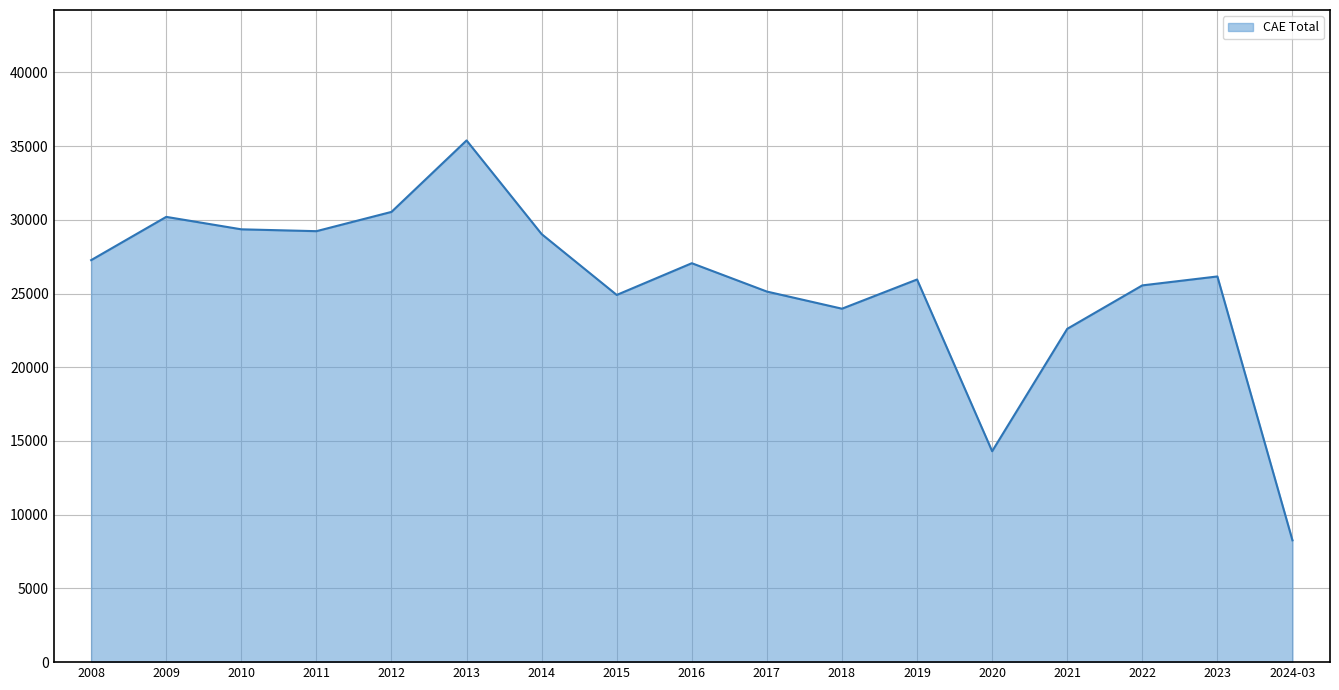

What value does the data have at 2022, to the nearest 100?

25600